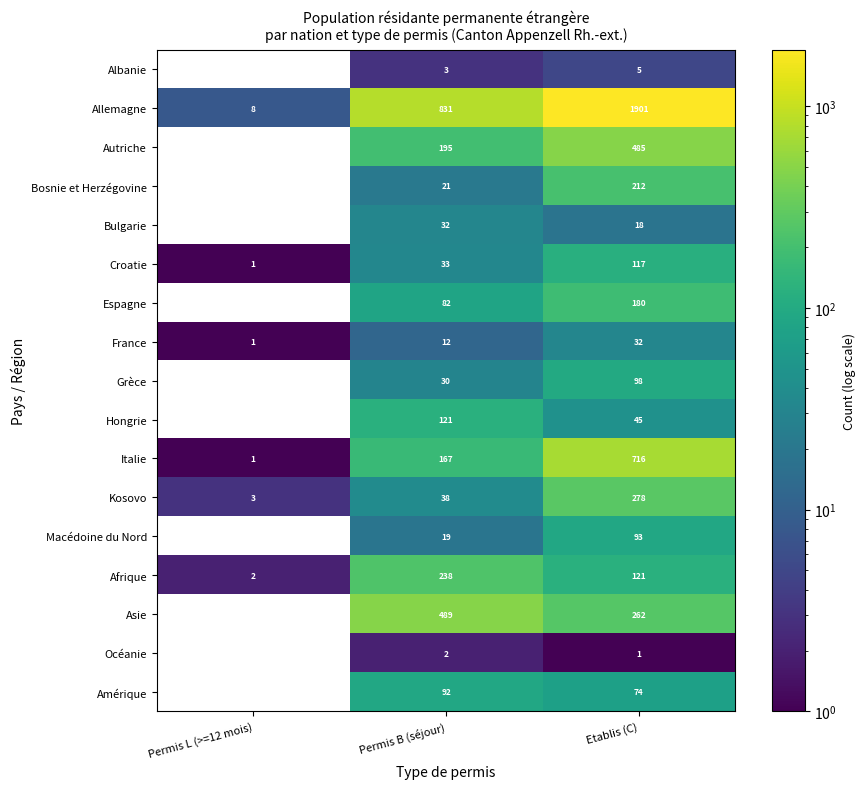

Count the Amérique values in the range 0 to 92.

3